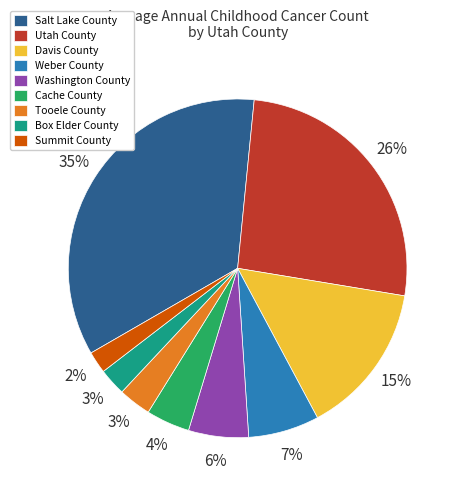

To the nearest percent, what portion does Salt Lake County represent?

35%